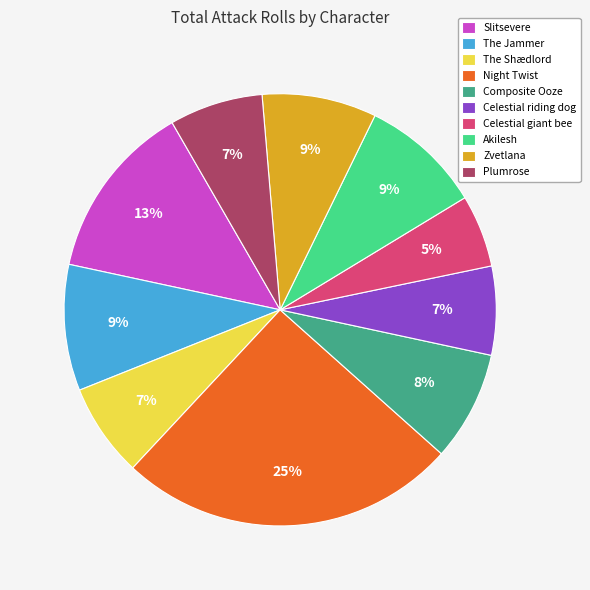

Which has a higher value, Celestial riding dog or Celestial giant bee?

Celestial riding dog